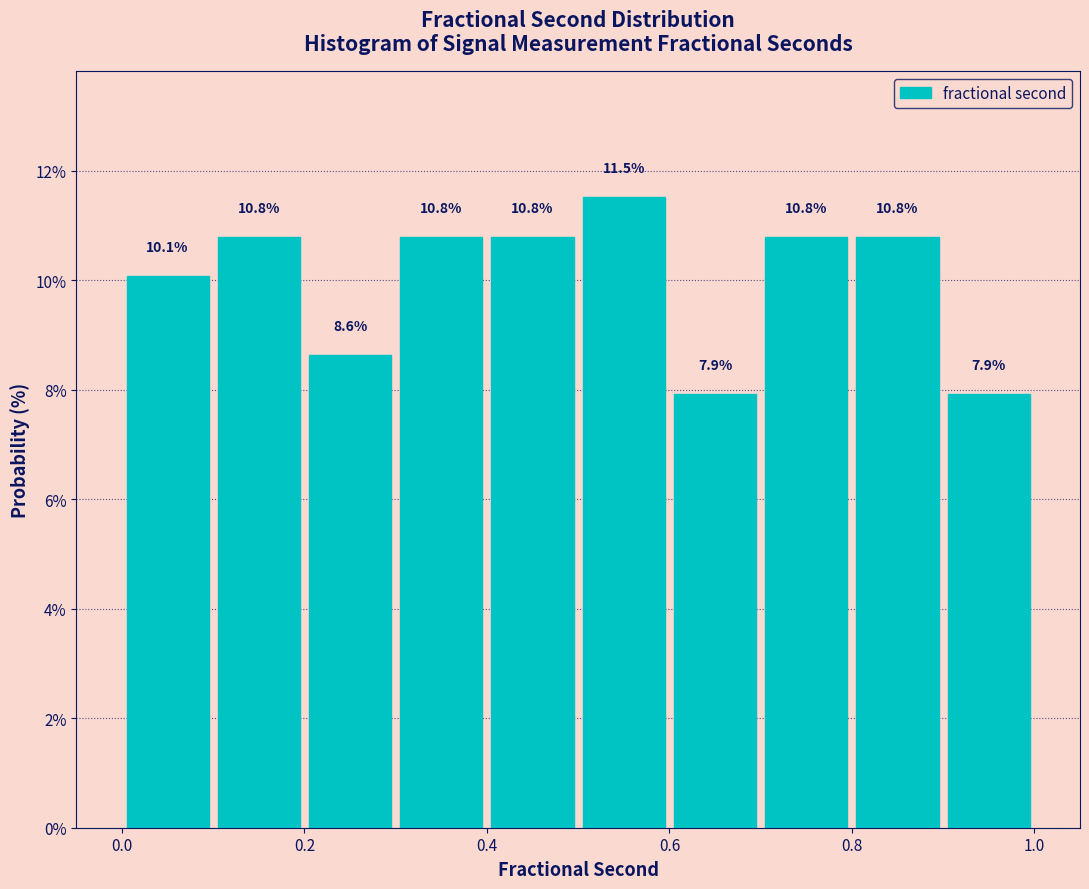

What is the height of the bar covering 0.1 to 0.2 on the x-axis?

10.8